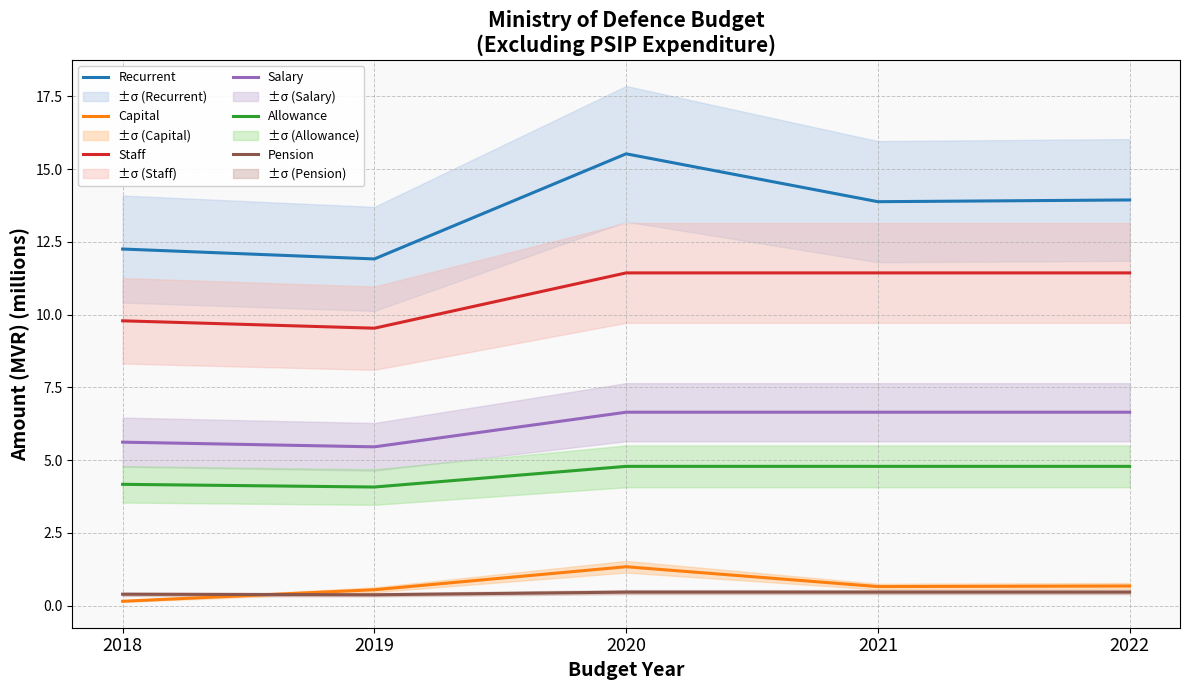

What is the value of the Salary point at the 5th from the left?

6.6